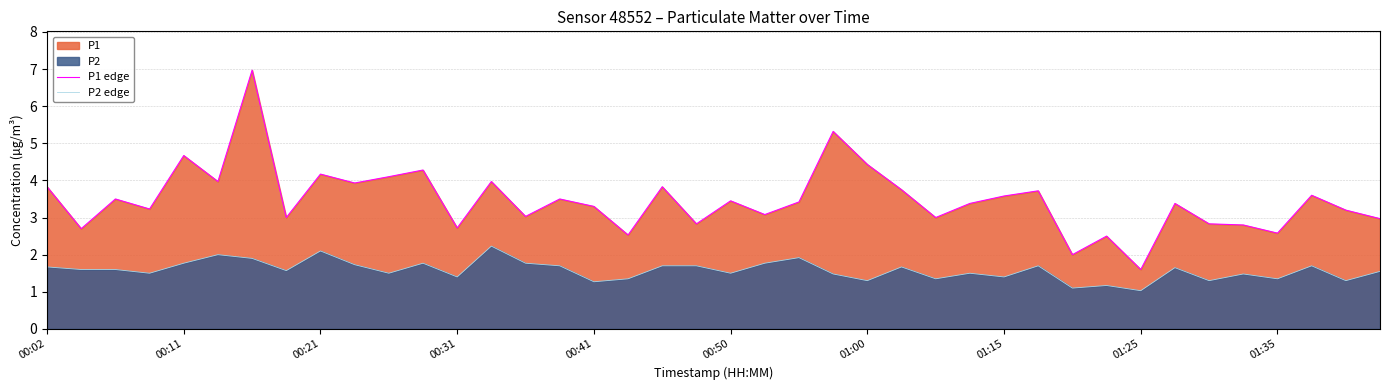

How many categories are shown in the chart?

40